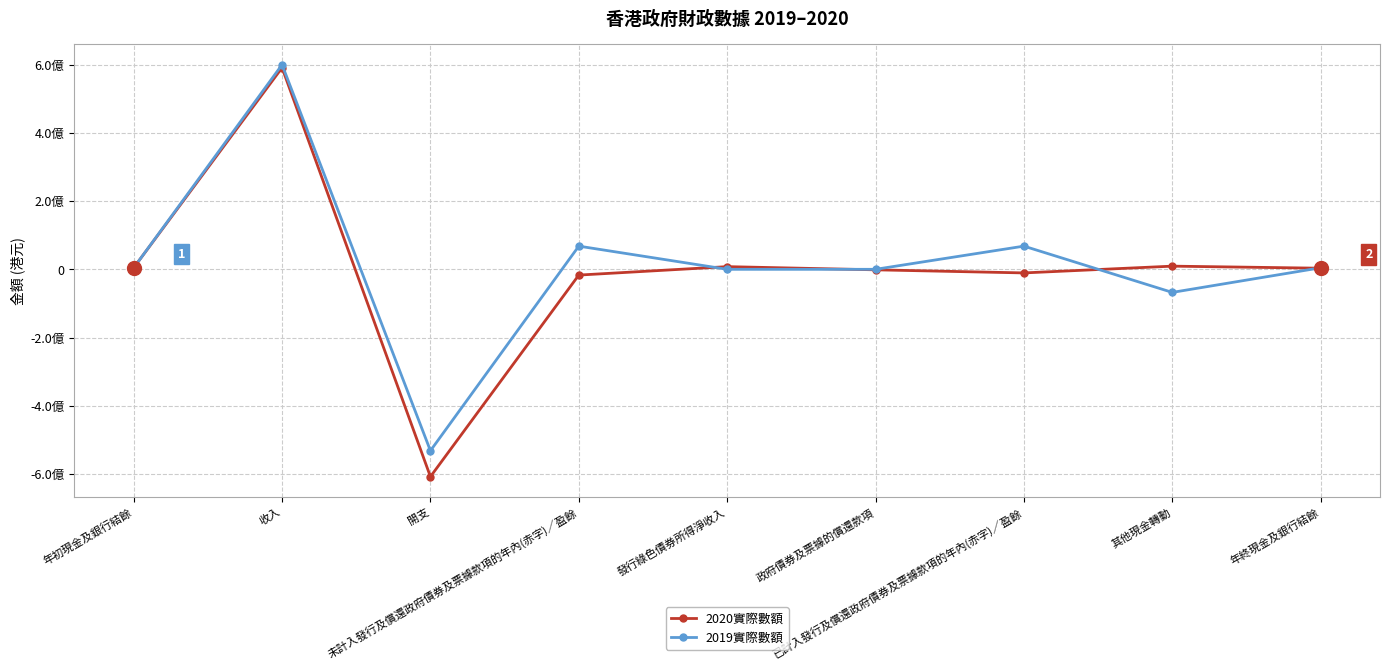

What is the difference between the maximum and minimum values in the 2019實際數額 series?

1131598541